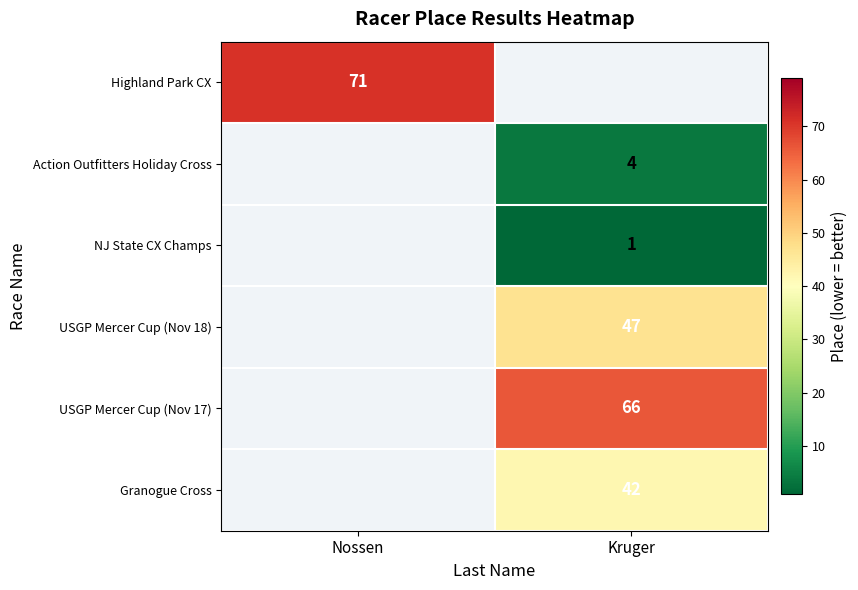

Is the value of NJ State CX Champs at Kruger greater than the value of Granogue Cross at Kruger?

No